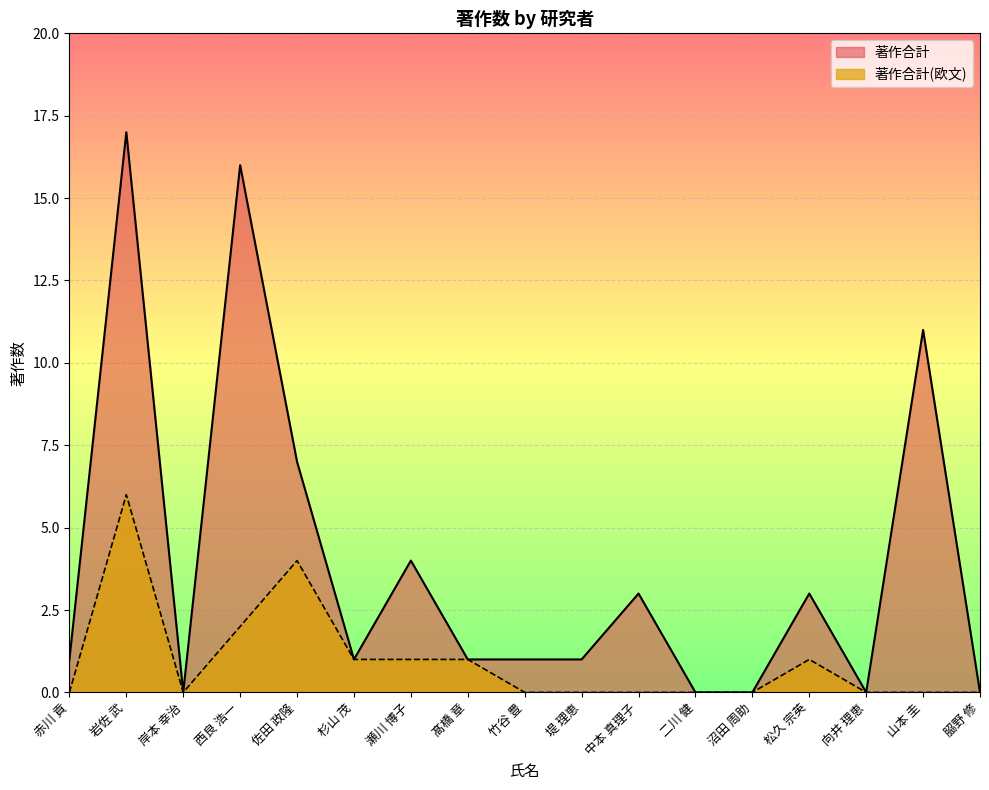

What is the highest value of the 著作合計 series?

17